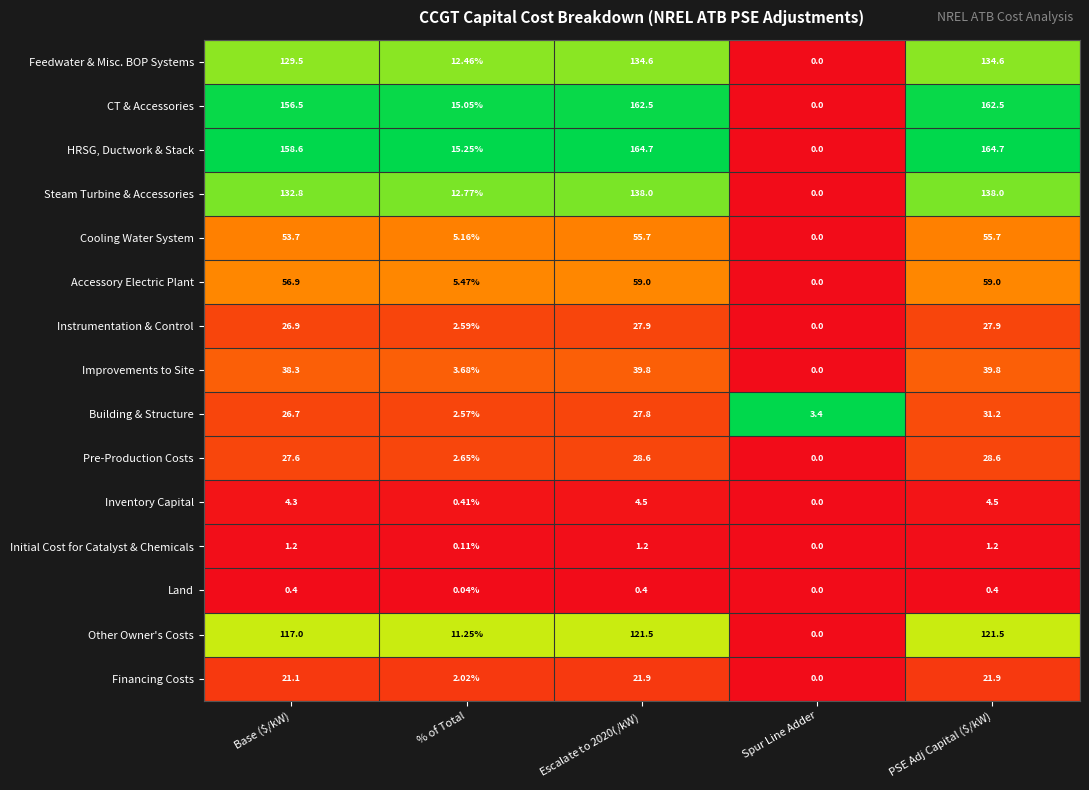

At % of Total, list the series in order from smallest to largest.

Land, Initial Cost for Catalyst & Chemicals, Inventory Capital, Financing Costs, Building & Structure, Instrumentation & Control, Pre-Production Costs, Improvements to Site, Cooling Water System, Accessory Electric Plant, Other Owner's Costs, Feedwater & Misc. BOP Systems, Steam Turbine & Accessories, CT & Accessories, HRSG, Ductwork & Stack